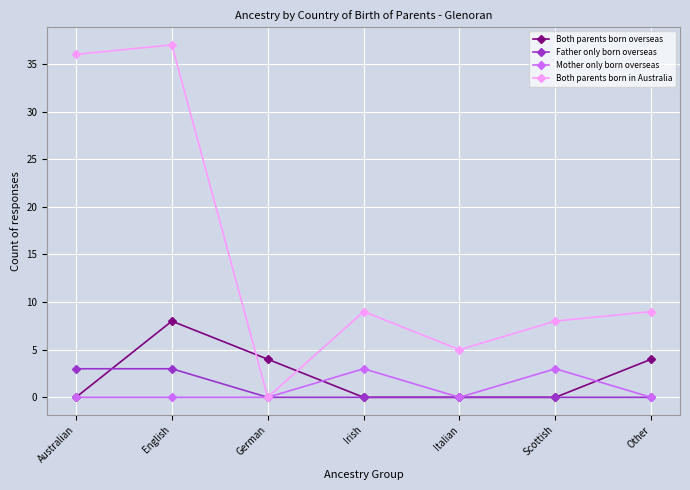

Does the chart display data point markers on the line(s)?

Yes